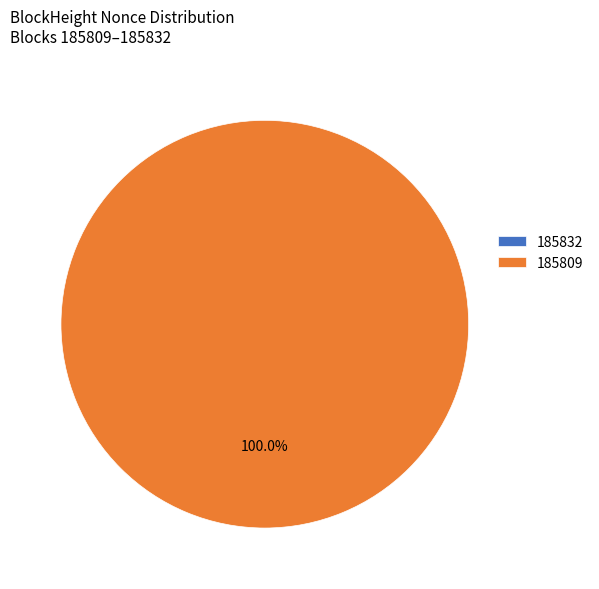

How many segments does this pie chart have?

2